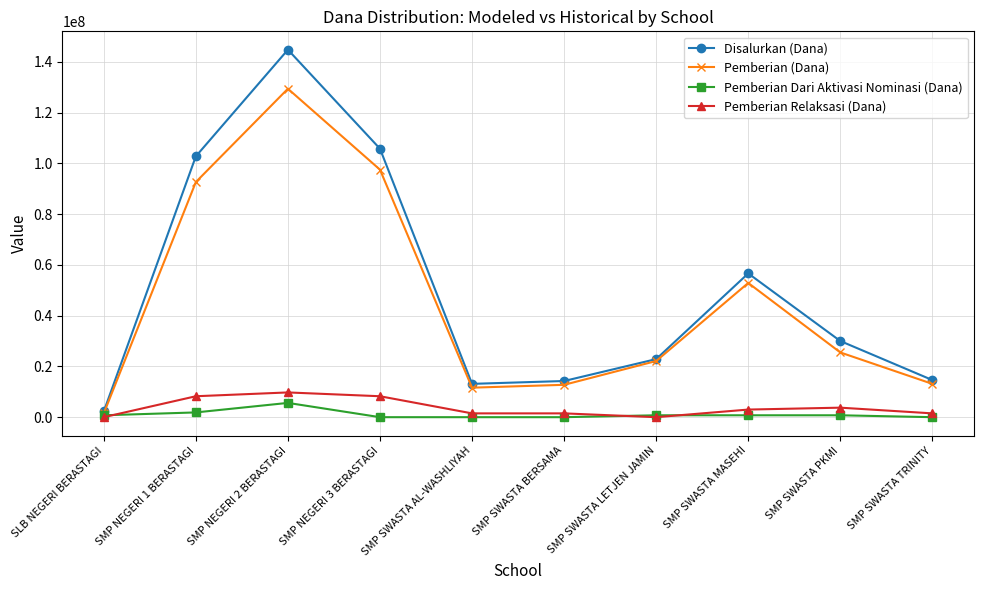

At SMP NEGERI 3 BERASTAGI, list the series in order from smallest to largest.

Pemberian Dari Aktivasi Nominasi (Dana), Pemberian Relaksasi (Dana), Pemberian (Dana), Disalurkan (Dana)